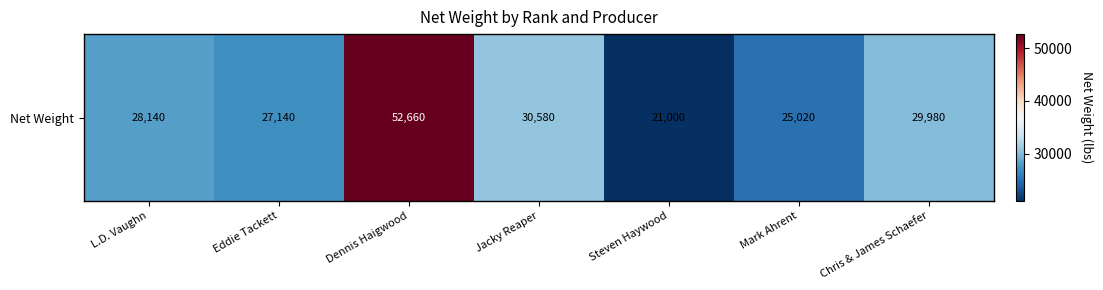

What is the greatest value displayed?

52660